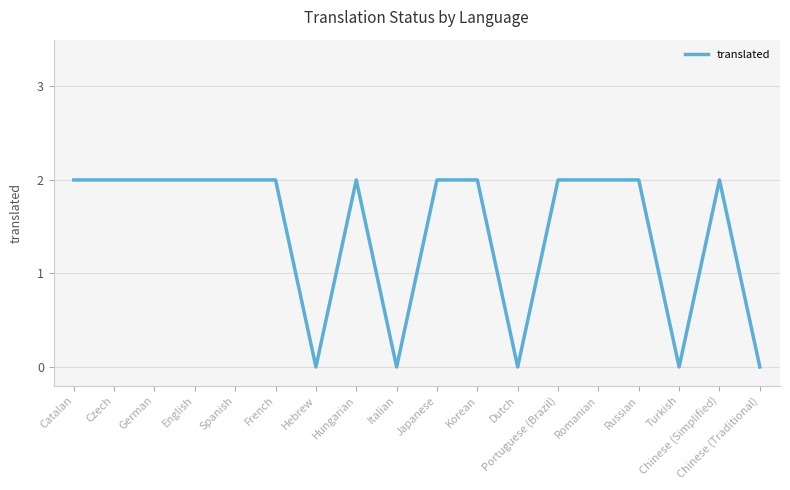

What position from the right is German?

16